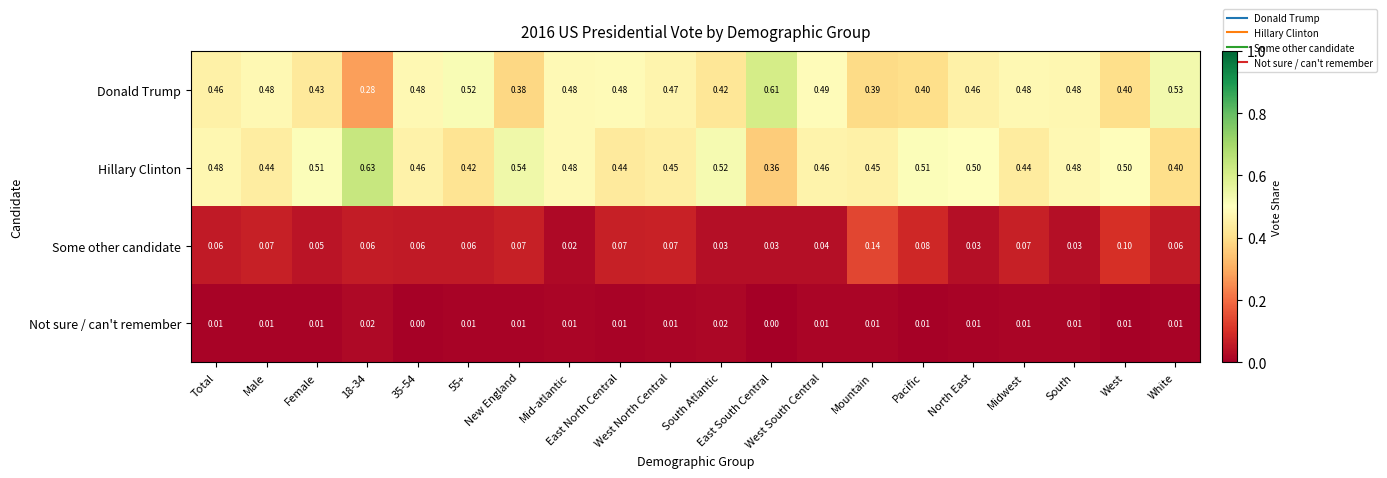

Which series has the largest total across all categories?

Hillary Clinton